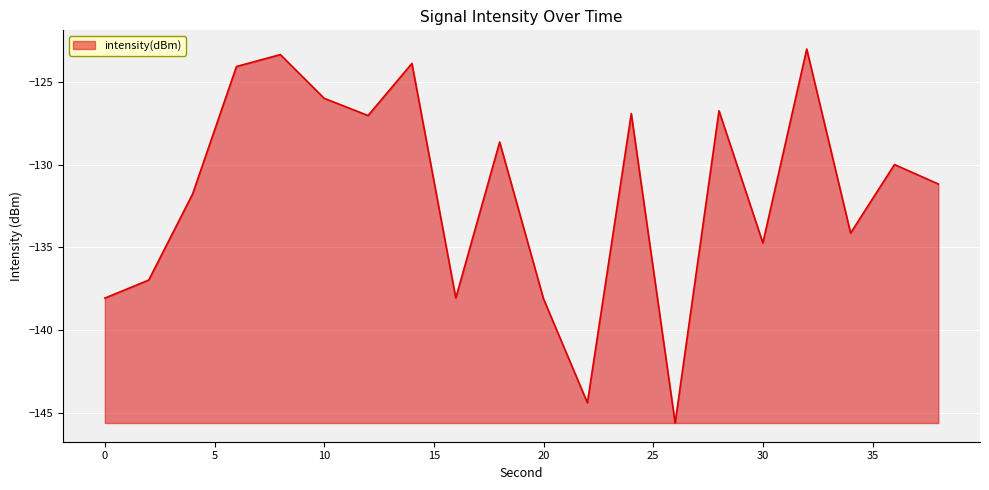

What is the difference between the maximum and minimum values?

22.6